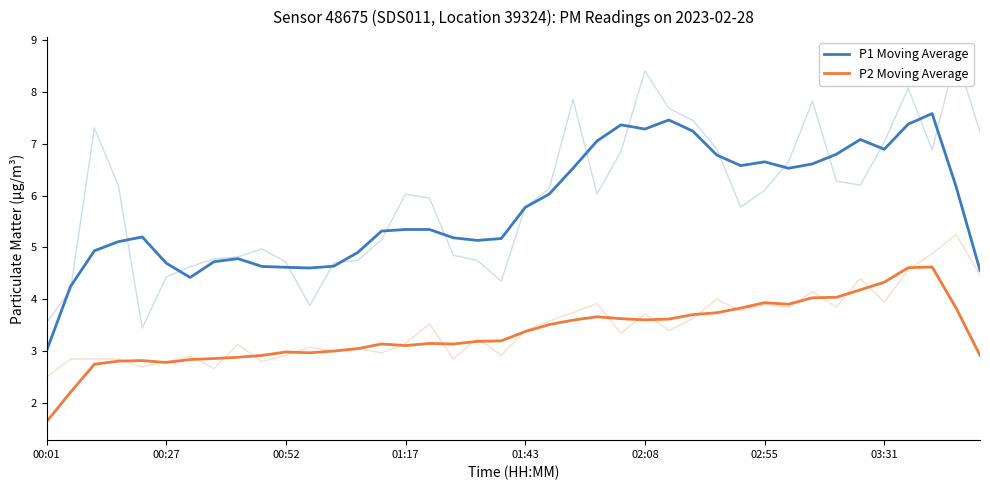

List the series in order of their peak value, highest first.

P1 Moving Average, P2 Moving Average